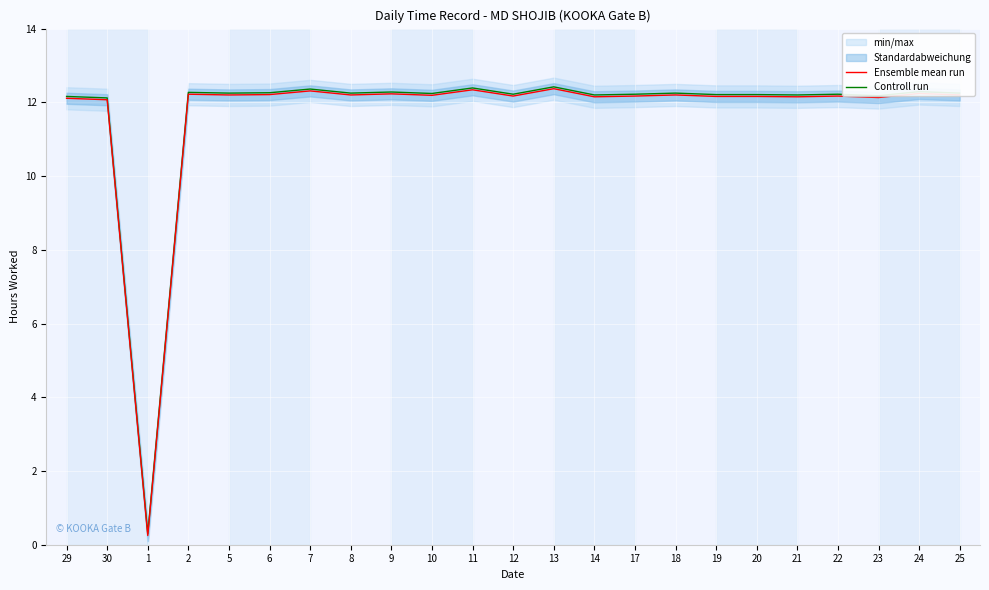

Is the value of Controll run at 18 greater than the value of Ensemble mean run at 8?

Yes